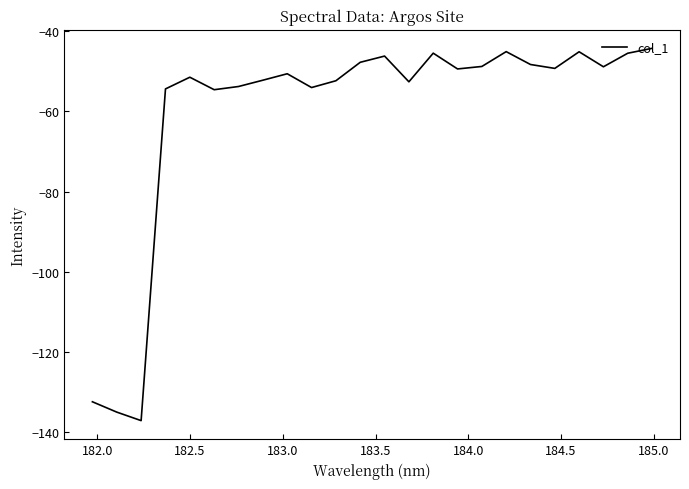

What is the maximum value shown in the chart?

-44.3